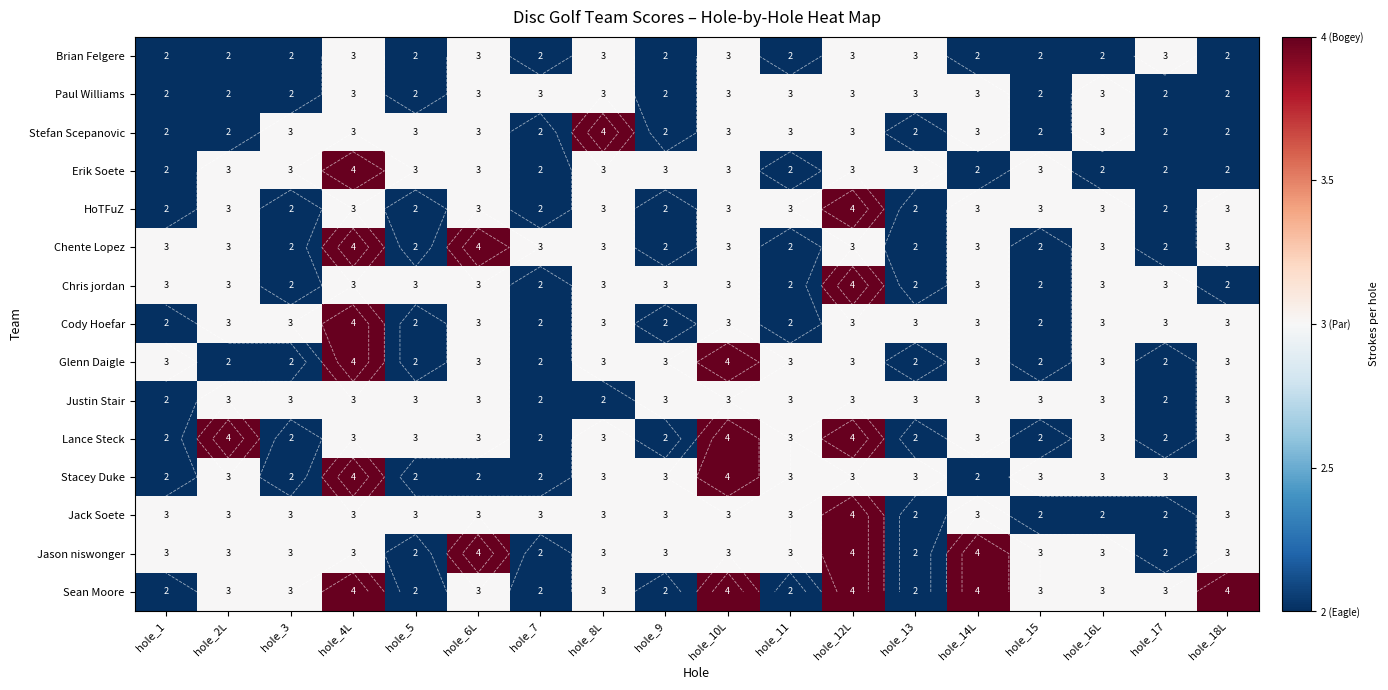

The Jack Soete series shows 3 at hole_4L. True or false?

True